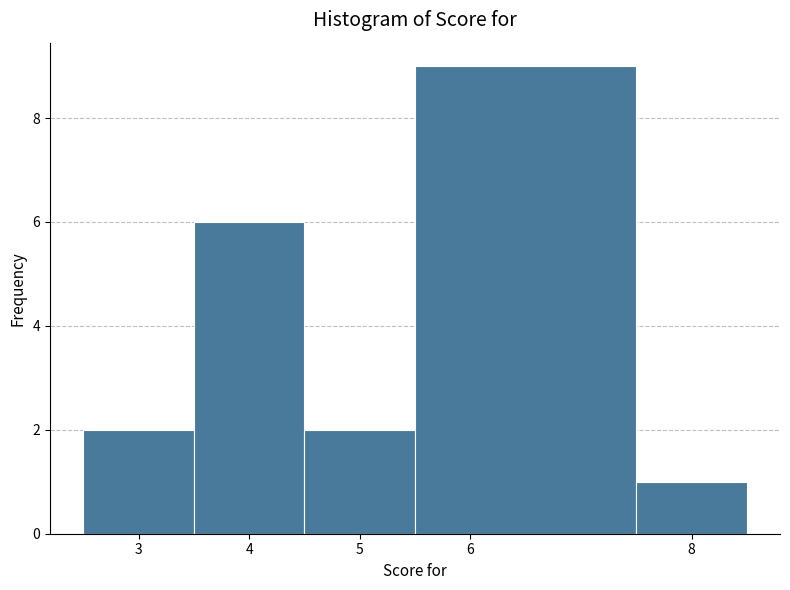

What is the height of the bar covering 3.5 to 4.5 on the x-axis? The values are not printed on the chart, so give them approximately, as read against the axis.

6